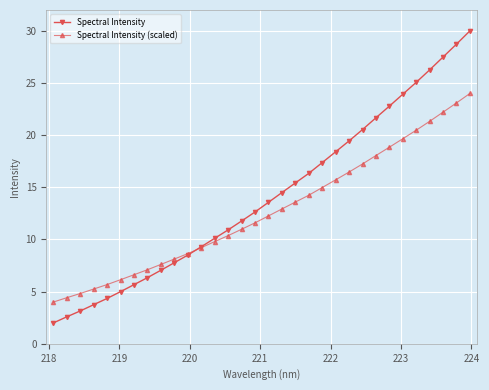

What is the maximum value for Spectral Intensity (scaled)?

24.0